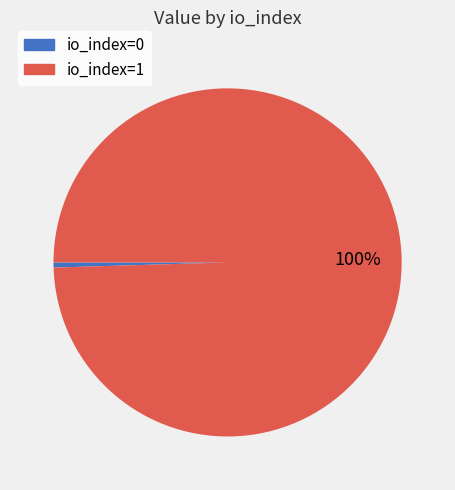

Is there a majority slice in this chart?

Yes